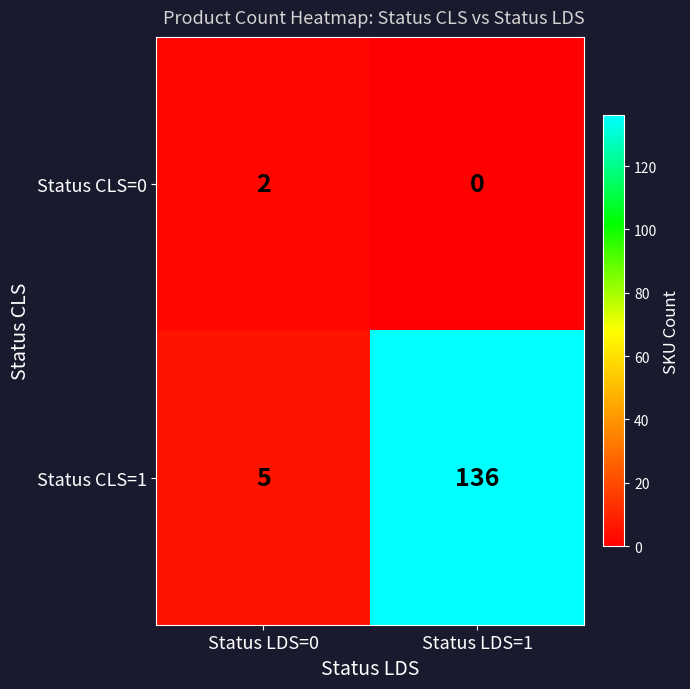

What is the difference between the Status CLS=1 values at Status LDS=0 and Status LDS=1?

131